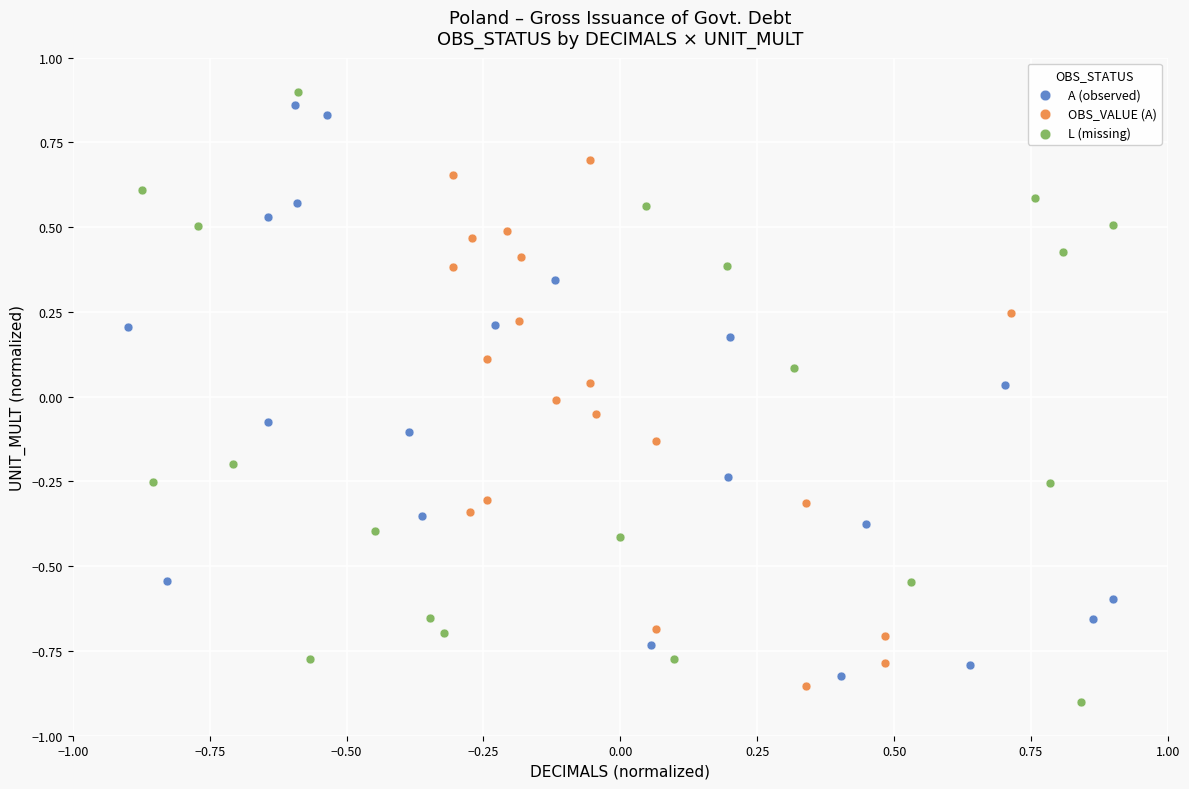

What are all the series names shown in the legend?

A (observed), OBS_VALUE (A), L (missing)